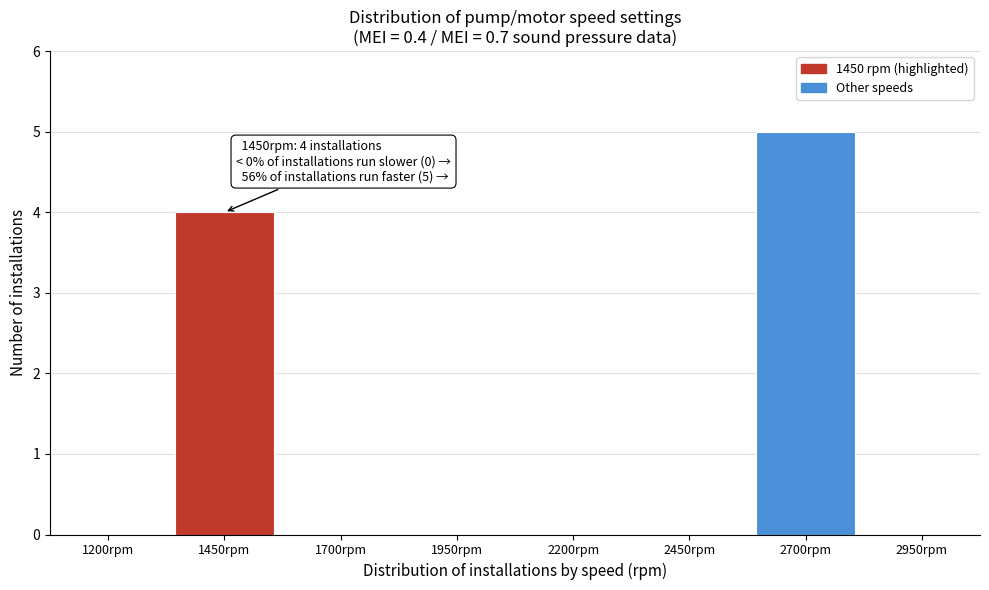

Reading left to right, extract all data points from this chart.

1200rpm=0	1450rpm=4	1700rpm=0	1950rpm=0	2200rpm=0	2450rpm=0	2700rpm=5	2950rpm=0